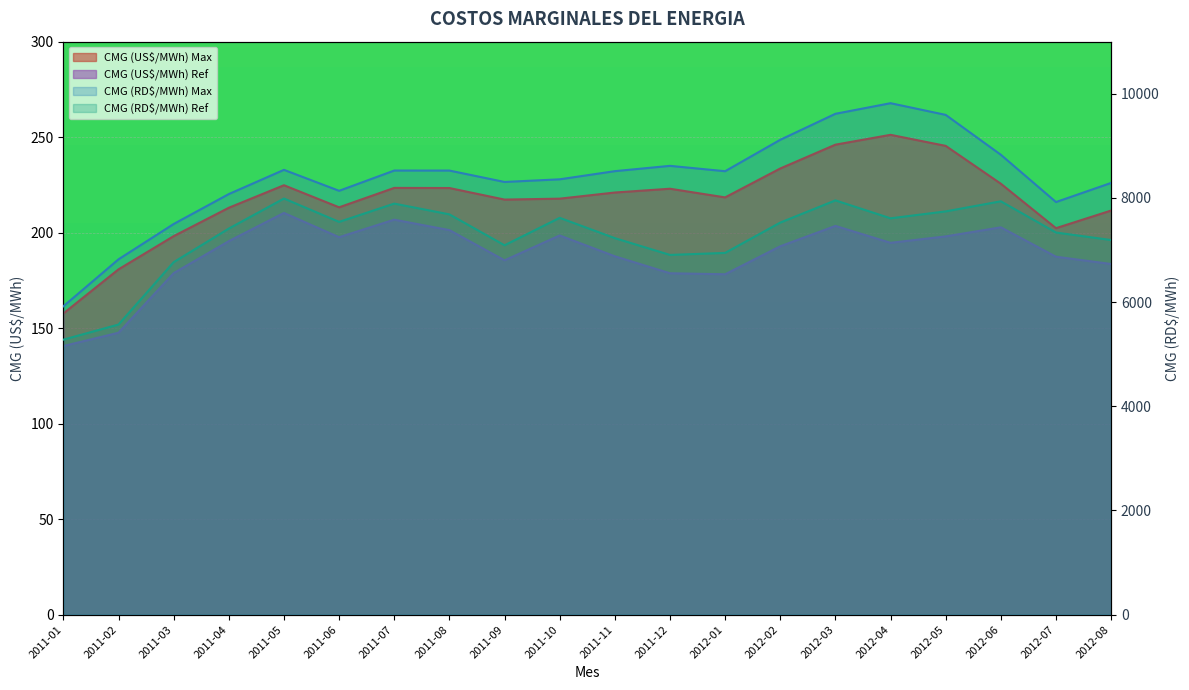

True or false: CMG (RD$/MWh) Ref and CMG (RD$/MWh) Max cross at least once.

False